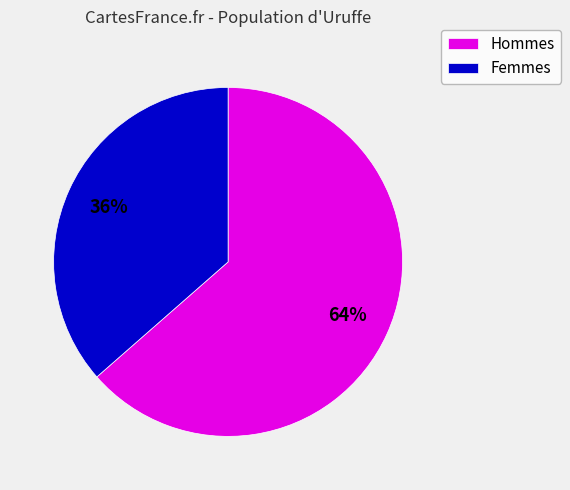

The Hommes slice represents 71% of the pie. True or false?

False